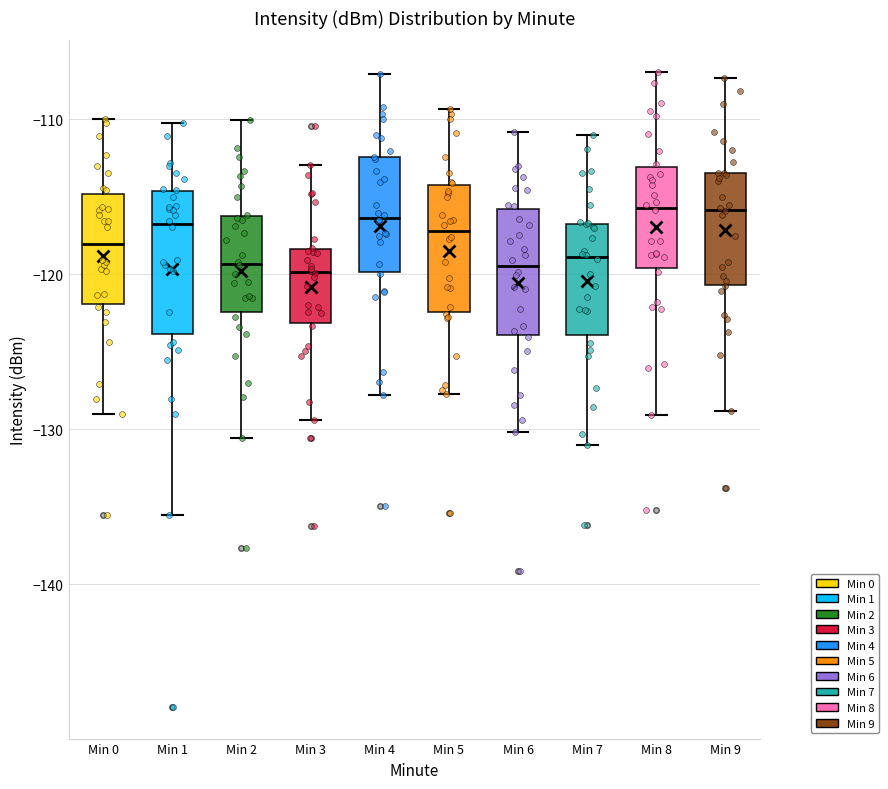

Reading left to right, read every box against the y-axis: the position of its median line, the range the box covers, and the ends of its whiskers. The values are not printed on the chart, so give them approximately, as read against the axis.

Min 0: median -118, box -122 to -115, whiskers -129 to -110
Min 1: median -117, box -124 to -115, whiskers -136 to -110
Min 2: median -119, box -122 to -116, whiskers -131 to -110
Min 3: median -120, box -123 to -118, whiskers -129 to -113
Min 4: median -116, box -120 to -112, whiskers -128 to -107
Min 5: median -117, box -122 to -114, whiskers -128 to -109
Min 6: median -119, box -124 to -116, whiskers -130 to -111
Min 7: median -119, box -124 to -117, whiskers -131 to -111
Min 8: median -116, box -120 to -113, whiskers -129 to -107
Min 9: median -116, box -121 to -113, whiskers -129 to -107